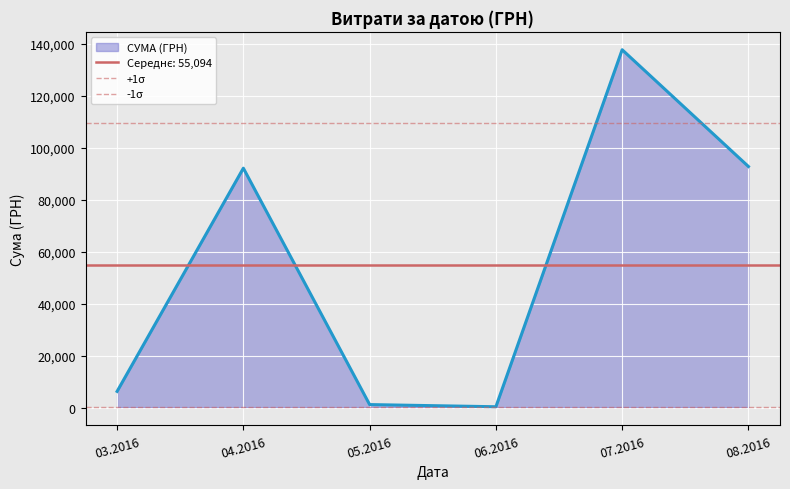

At which category is the sum across all series the highest?

03.2016